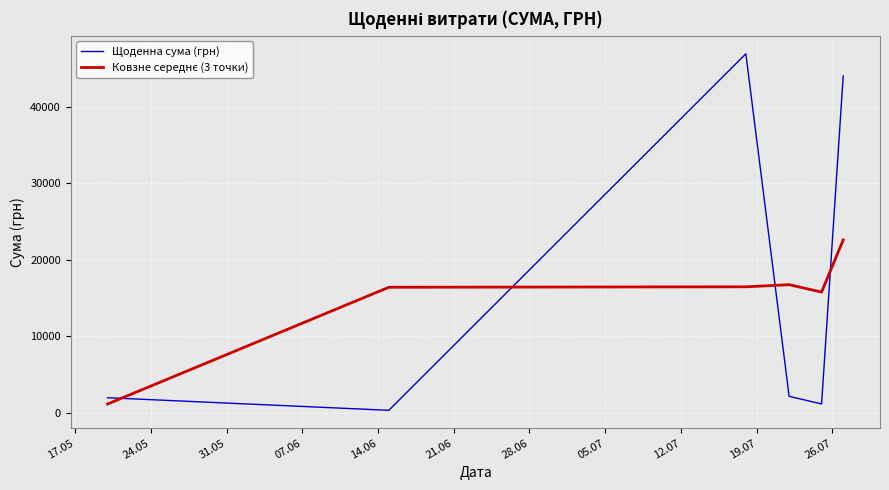

What is the difference between the maximum and minimum values in the Щоденна сума (грн) series?

46536.8